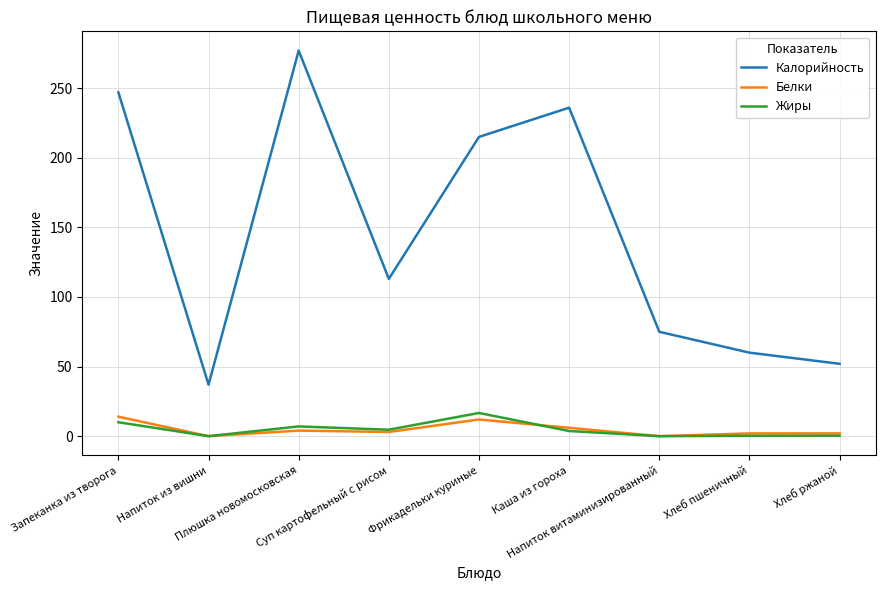

What position from the left is Суп картофельный с рисом?

4